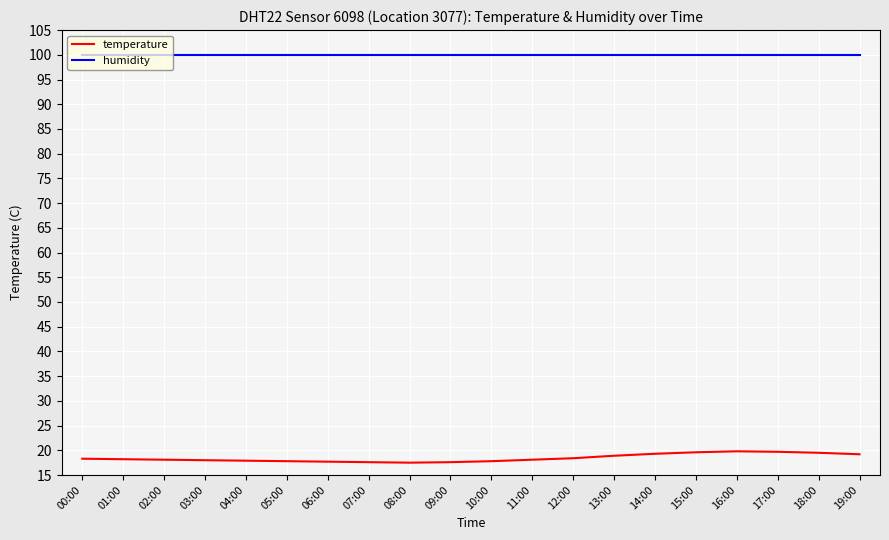

In temperature, how many points are higher than both neighbors (excluding endpoints)?

1